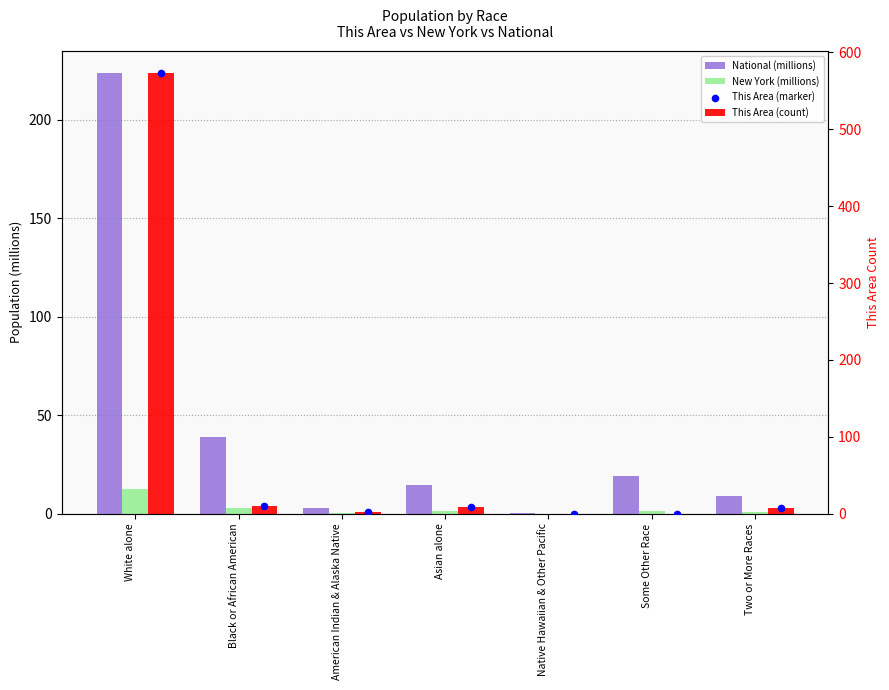

What are all the series names shown in the legend?

National (millions), New York (millions), This Area (count), This Area (marker)